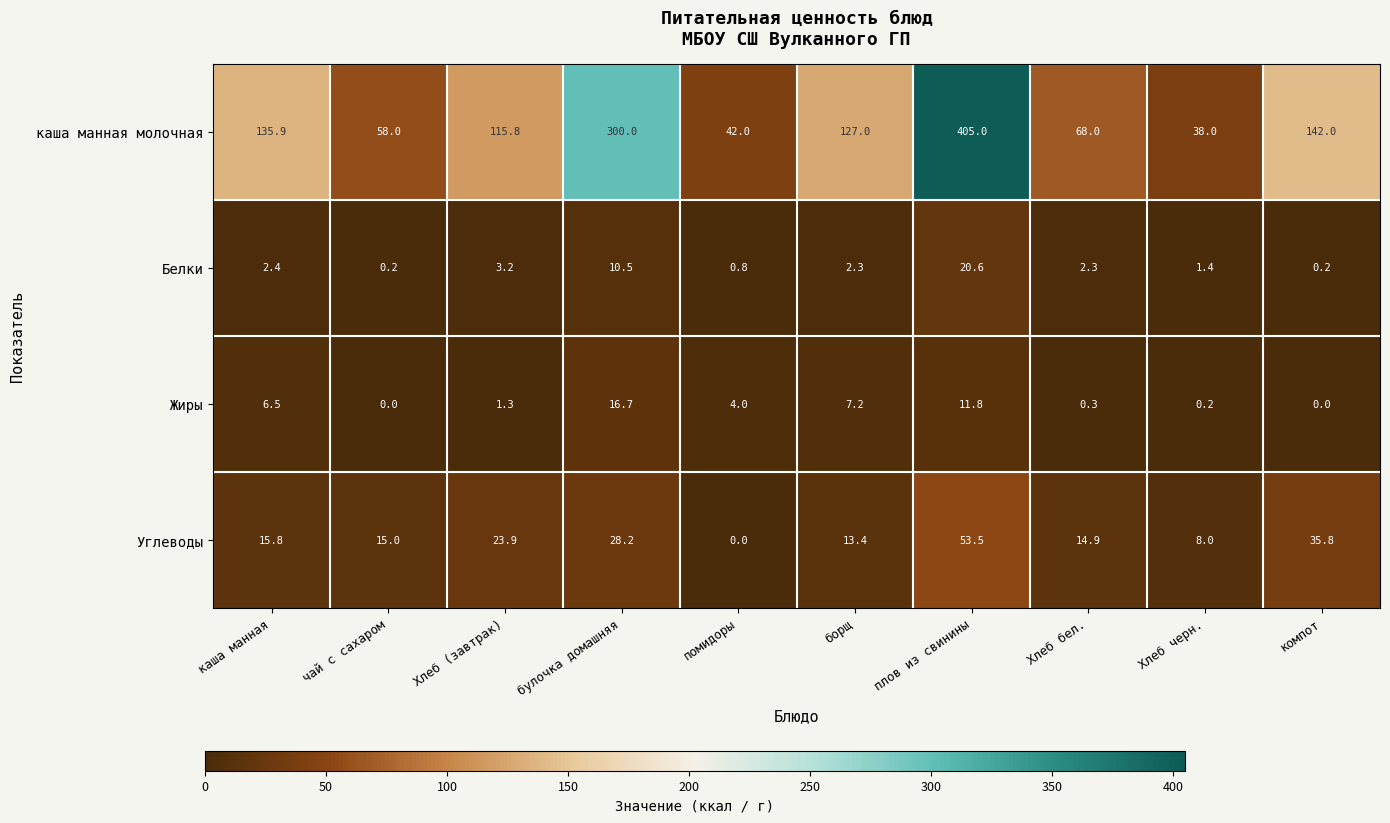

True or false: Углеводы has a value of 10.8 at Хлеб черн..

False